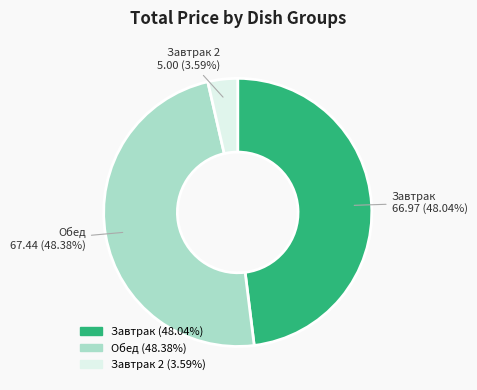

How many segments does this pie chart have?

3